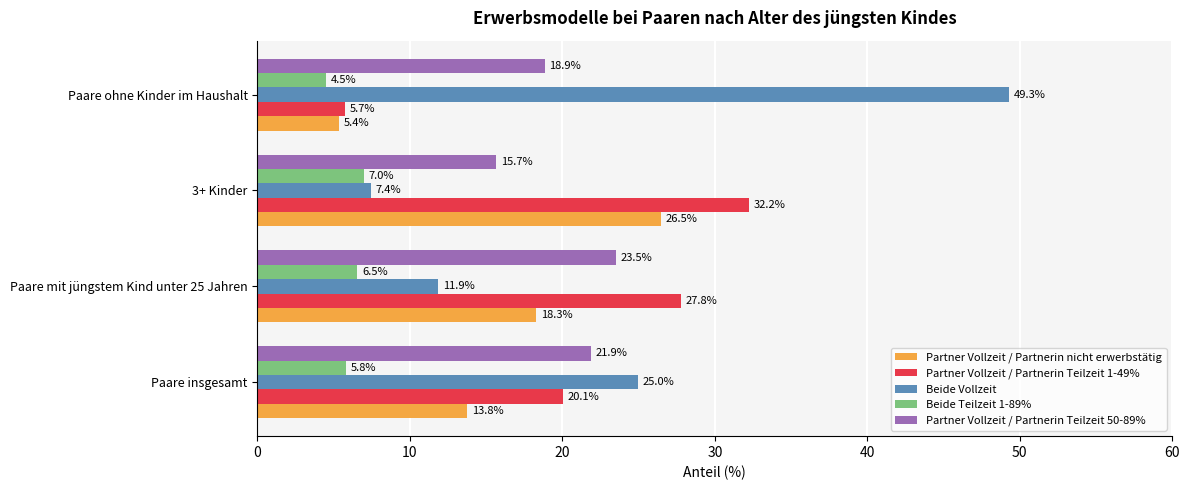

Is the value of Partner Vollzeit / Partnerin Teilzeit 50-89% at Paare mit jüngstem Kind unter 25 Jahren greater than the value of Beide Teilzeit 1-89% at Paare mit jüngstem Kind unter 25 Jahren?

Yes